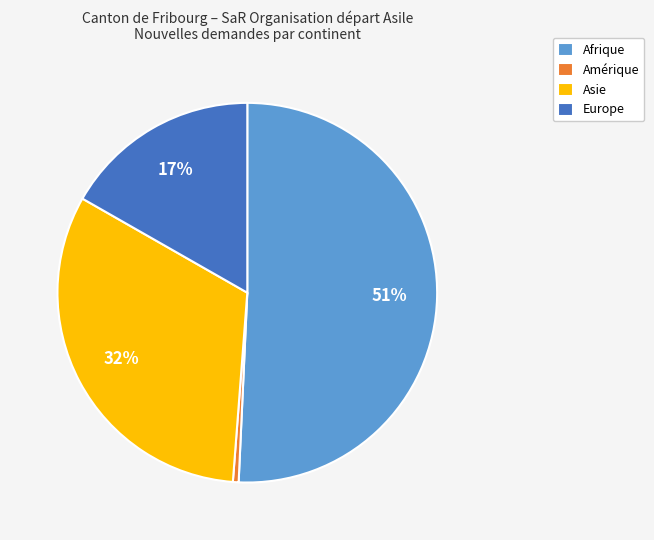

Is the sum of Amérique and Asie greater than half?

No